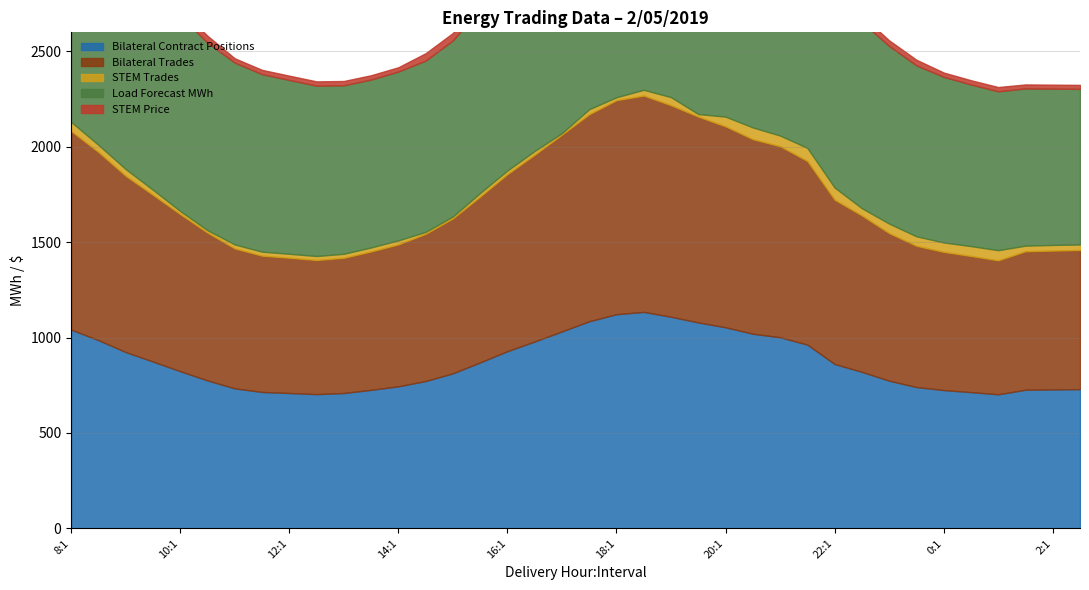

At which category is the sum across all series the highest?

18:2